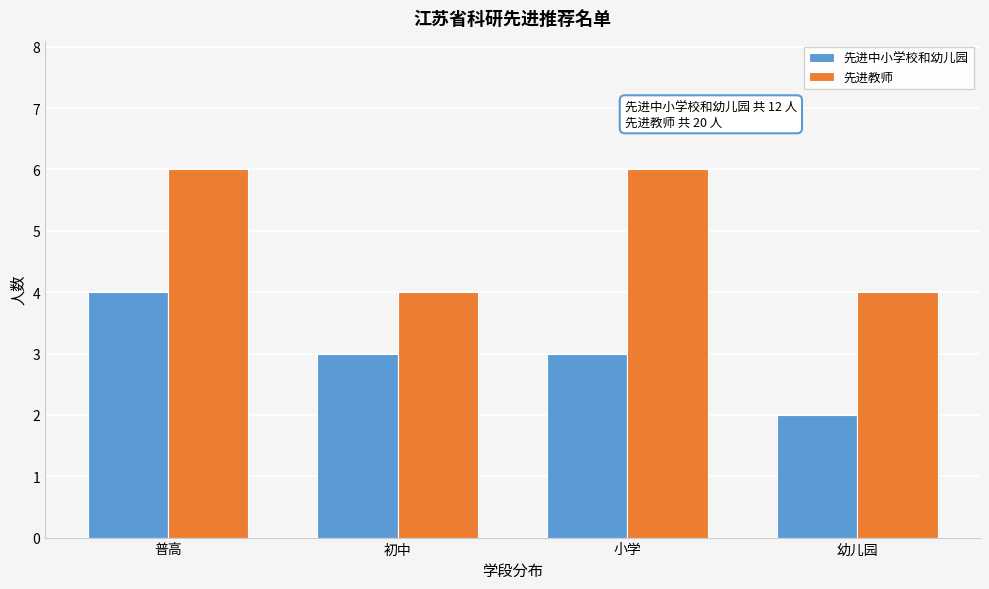

Reading left to right, transcribe all the data shown in this chart.

先进中小学校和幼儿园: 普高=4	初中=3	小学=3	幼儿园=2
先进教师: 普高=6	初中=4	小学=6	幼儿园=4